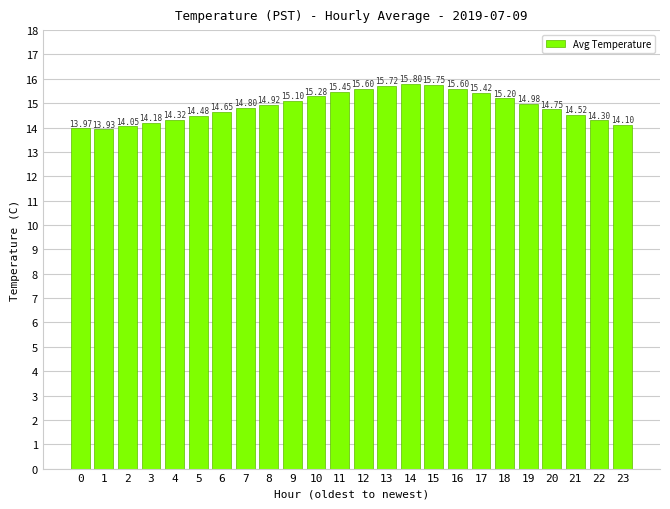

What is the difference between the maximum and minimum values?

1.9